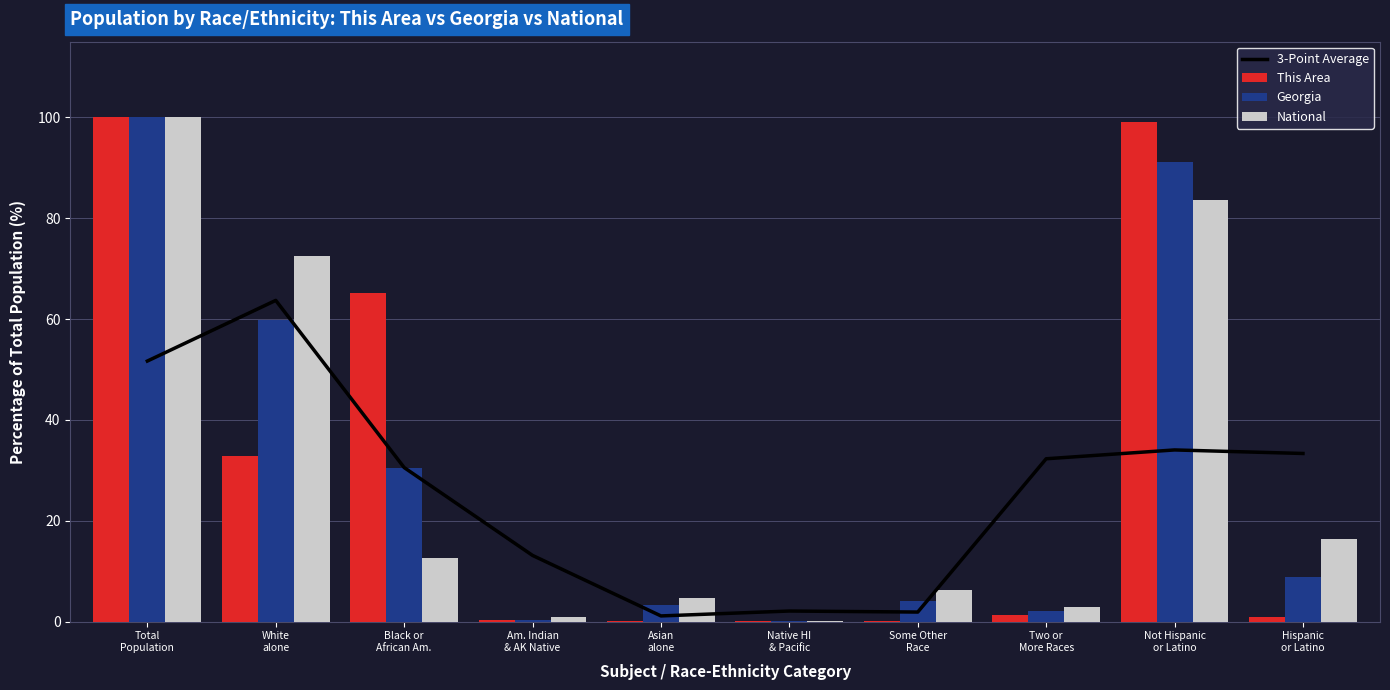

Which series has the largest total across all categories?

This Area